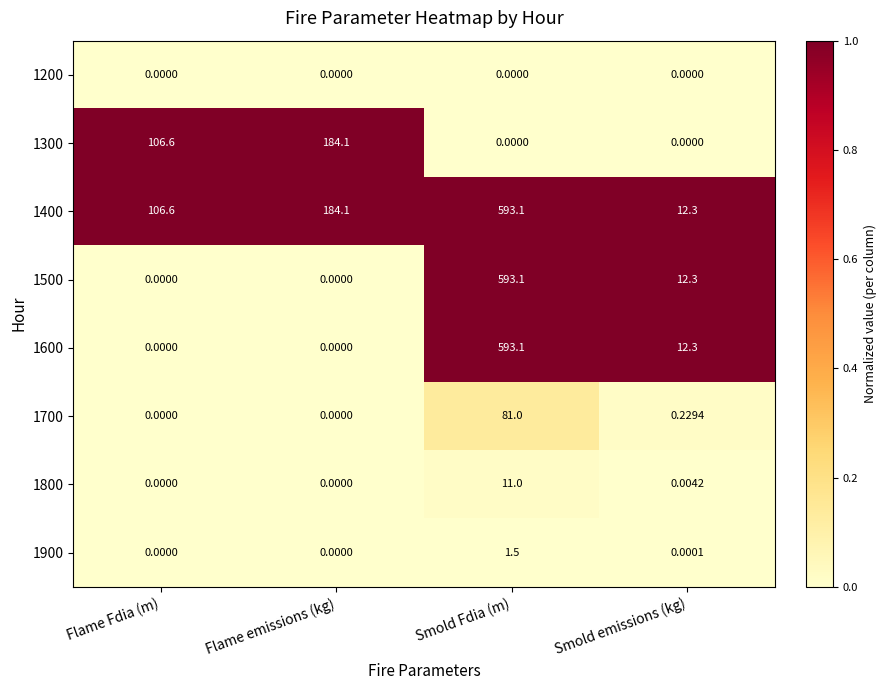

At which category is the sum across all series the highest?

Smold Fdia (m)